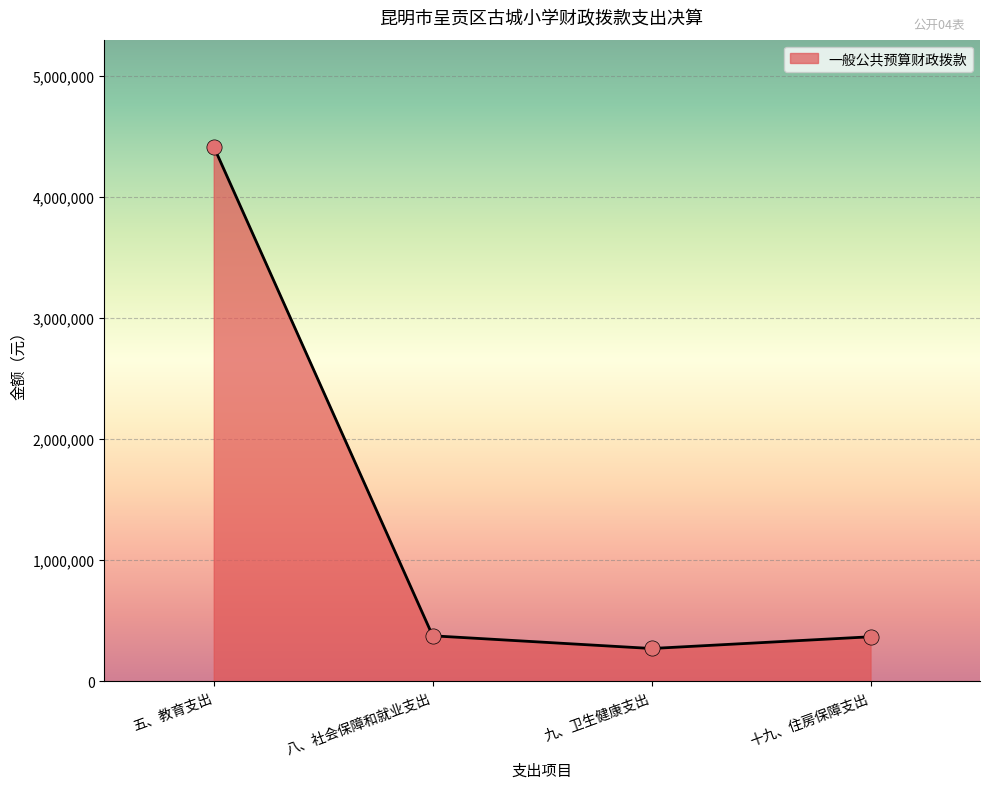

What is the change in value from 九、卫生健康支出 to 十九、住房保障支出?

+96845.8